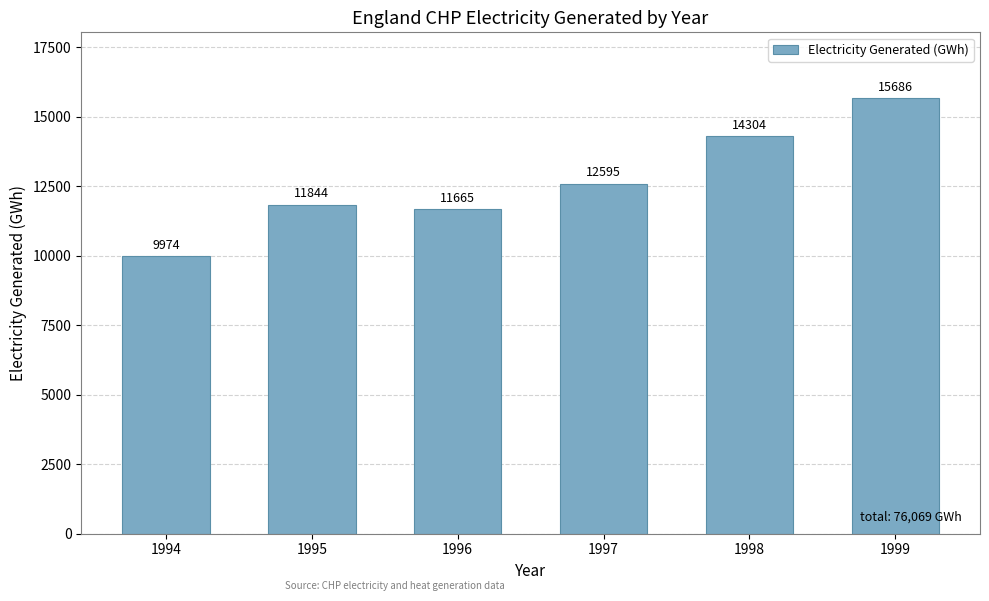

Where is the data nearest to the value 12830?

1997